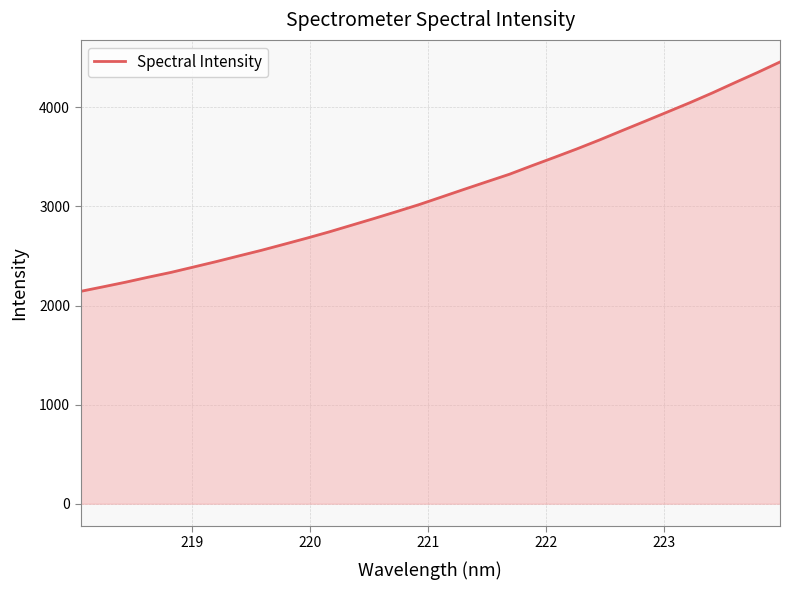

What is the greatest value displayed?

4458.4